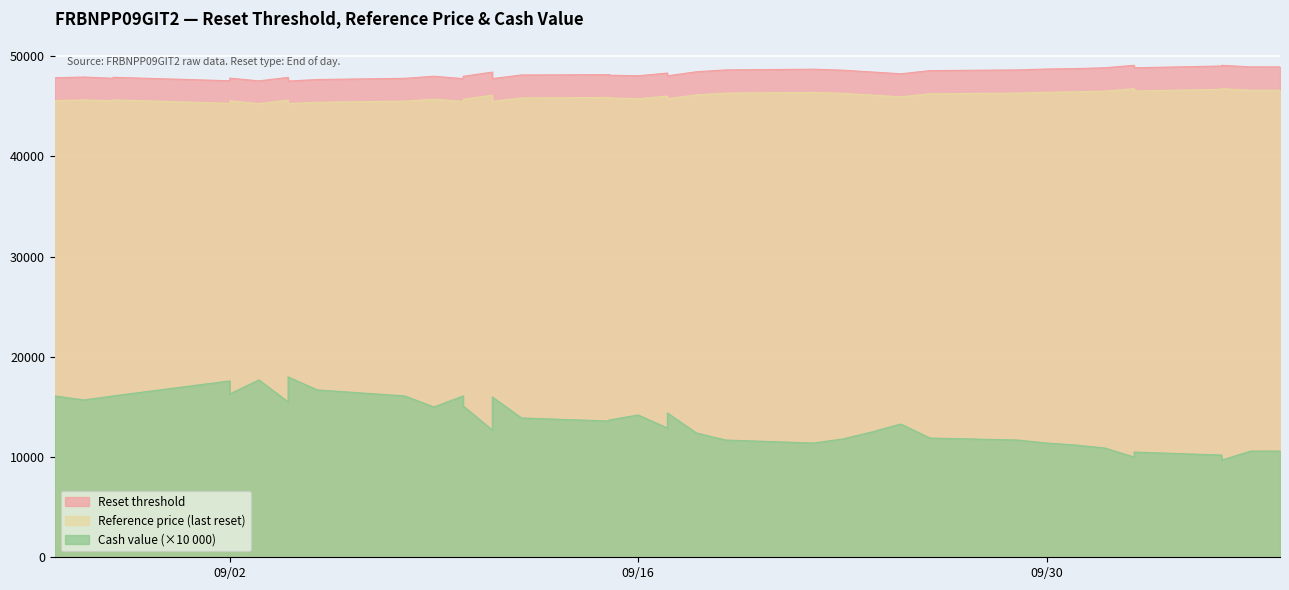

What is the minimum value for Reference price?

45271.1